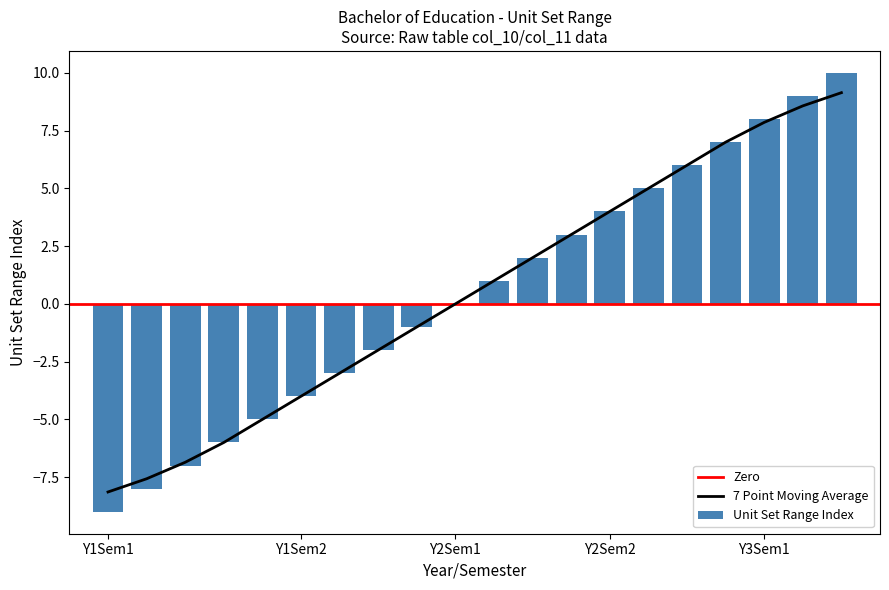

Count the number of values greater than 1.

9